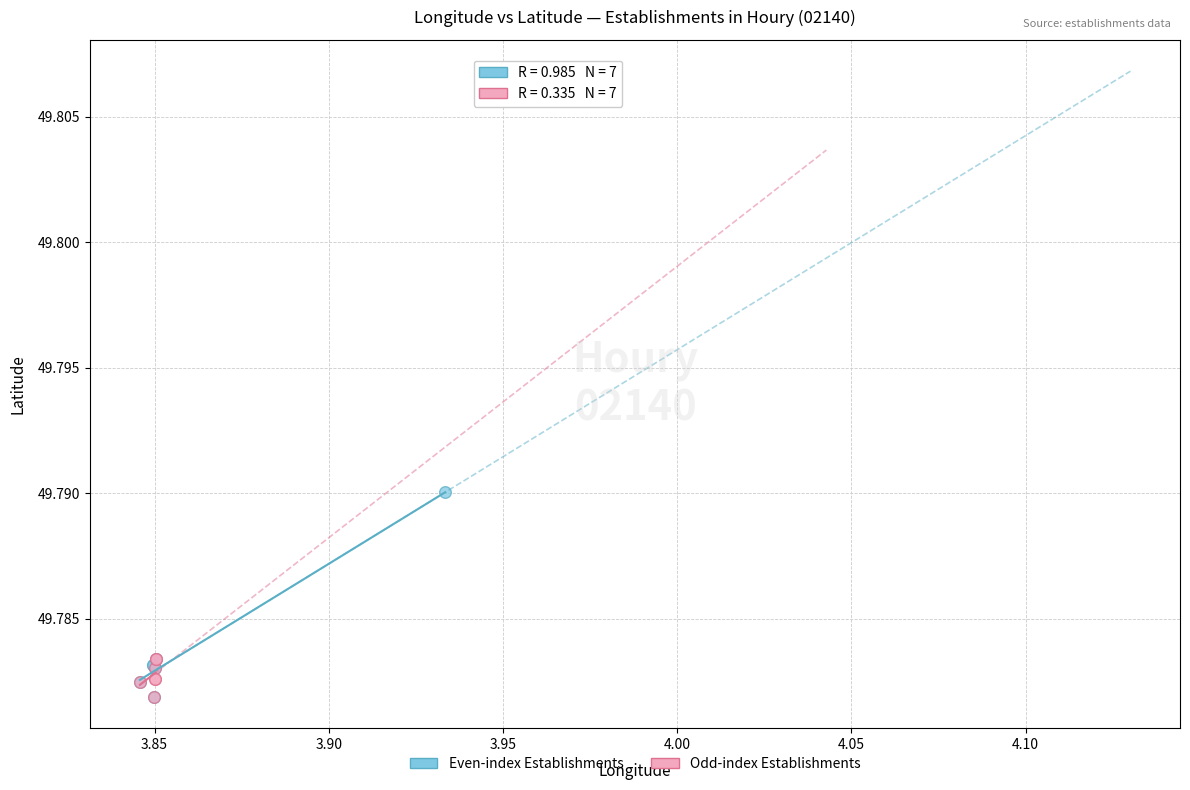

Which series contains the highest Y value?

Even-index Establishments